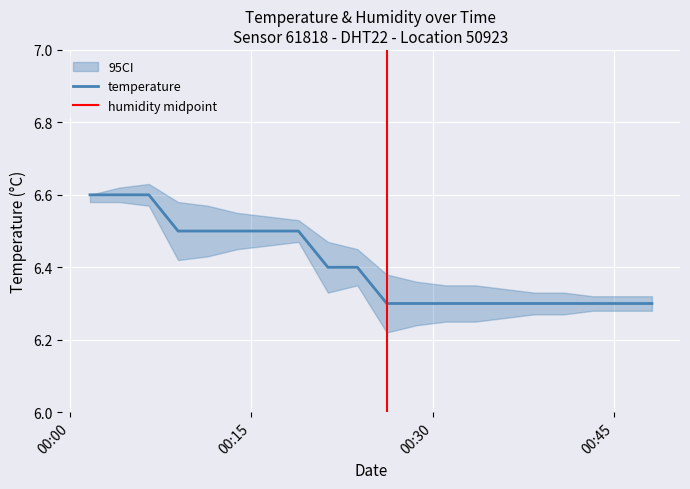

What position from the left is 2024-01-30T00:01:40?

1